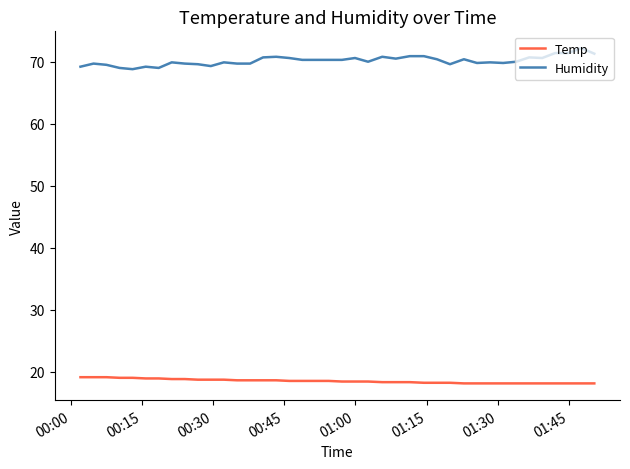

True or false: Temp and Humidity intersect in this chart.

False